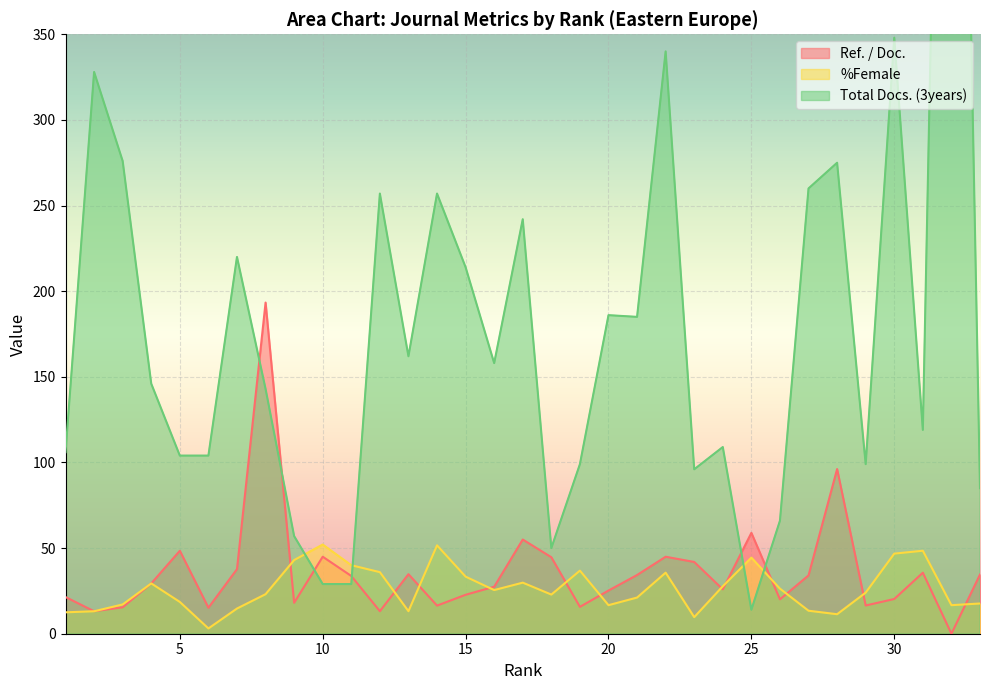

How many values in the %Female series are below 24?

16